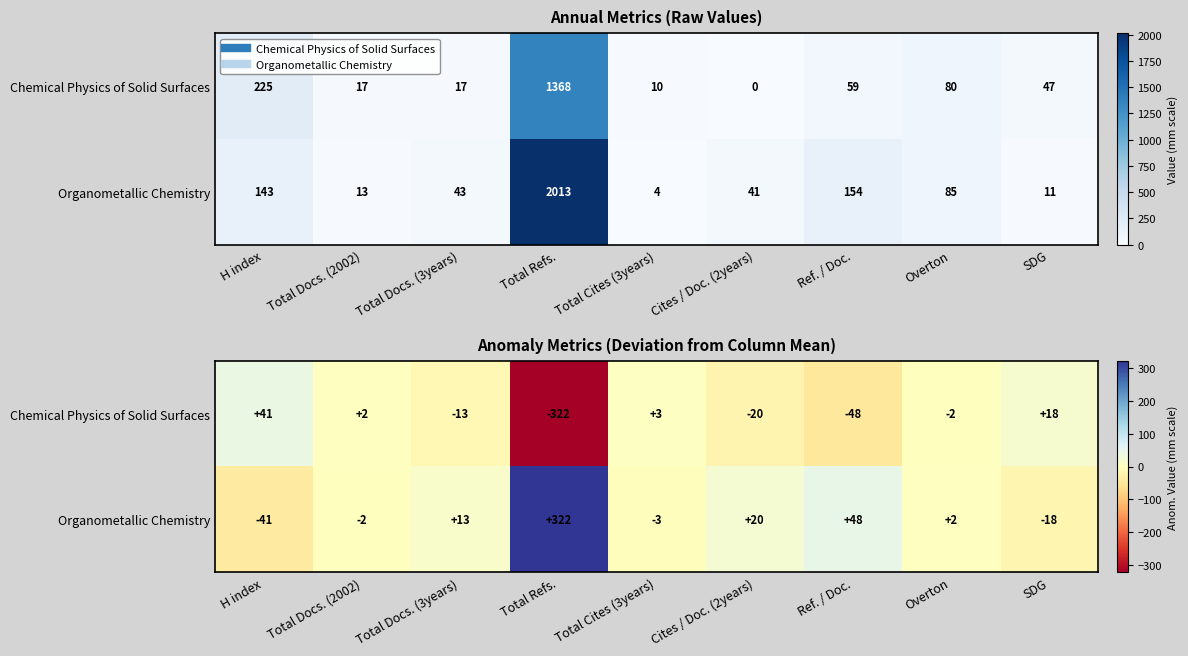

Rank the series by their maximum value, from highest to lowest.

Organometallic Chemistry, Chemical Physics of Solid Surfaces